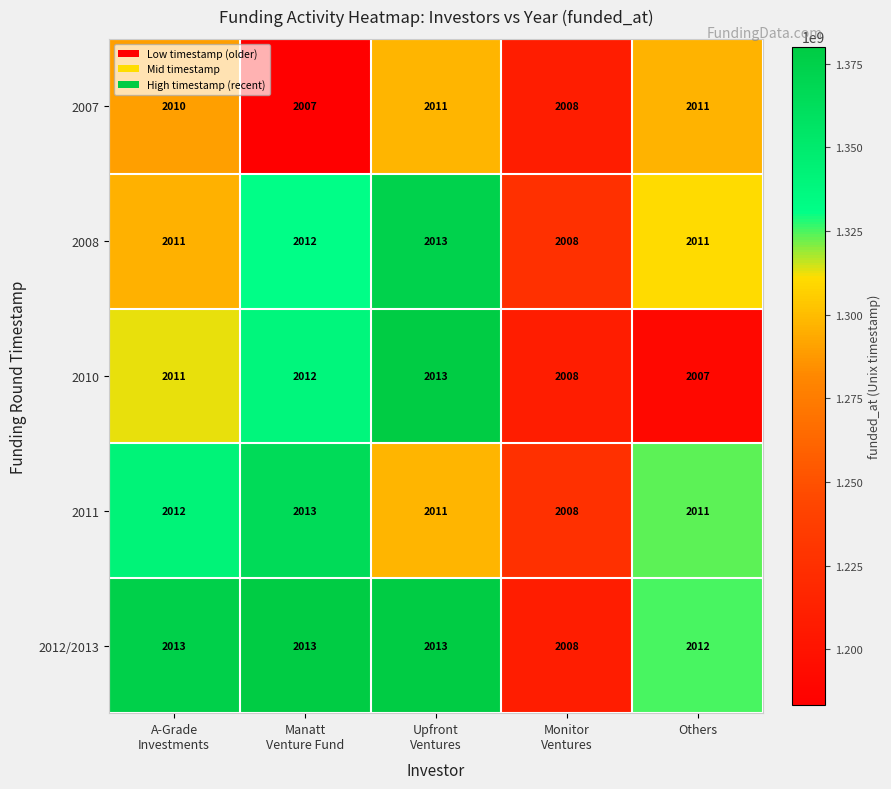

Reading right to left, what are all the values shown in this chart?

2007: 2011	2008	2011	2007	2010
2008: 2011	2008	2013	2012	2011
2010: 2007	2008	2013	2012	2011
2011: 2011	2008	2011	2013	2012
2012/2013: 2012	2008	2013	2013	2013